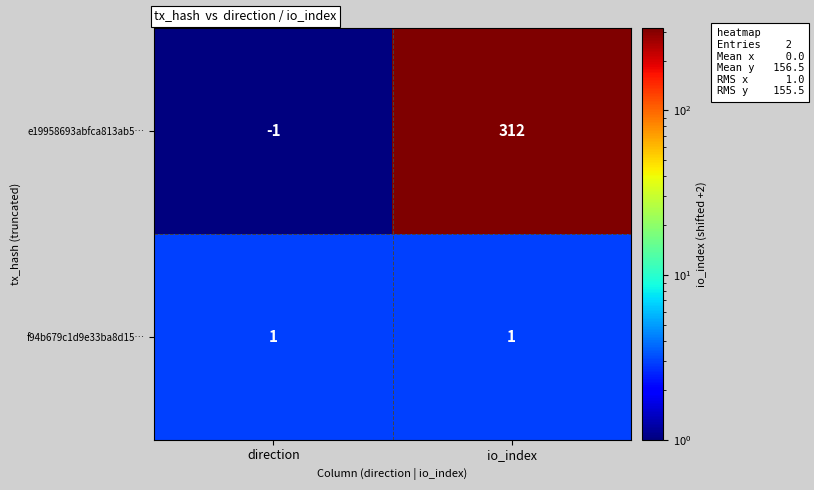

Reading left to right, list all the values displayed in this chart.

e19958693abfca813ab5…: direction=-1	io_index=312
f94b679c1d9e33ba8d15…: direction=1	io_index=1